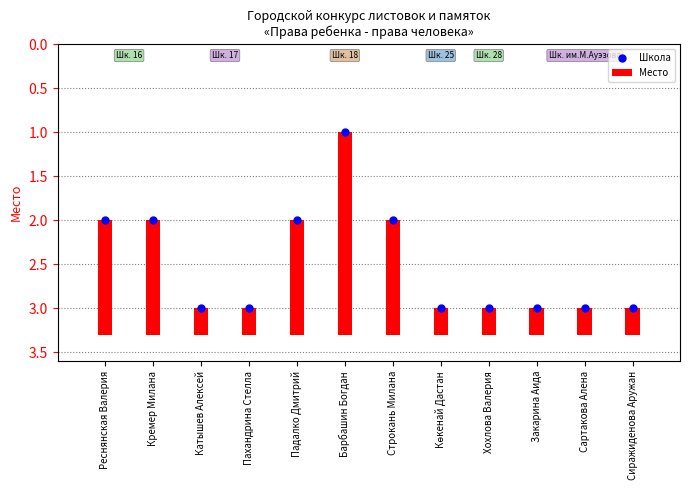

Approximately how many times larger is the value at Хохлова Валерия compared to Барбашин Богдан?

3.0